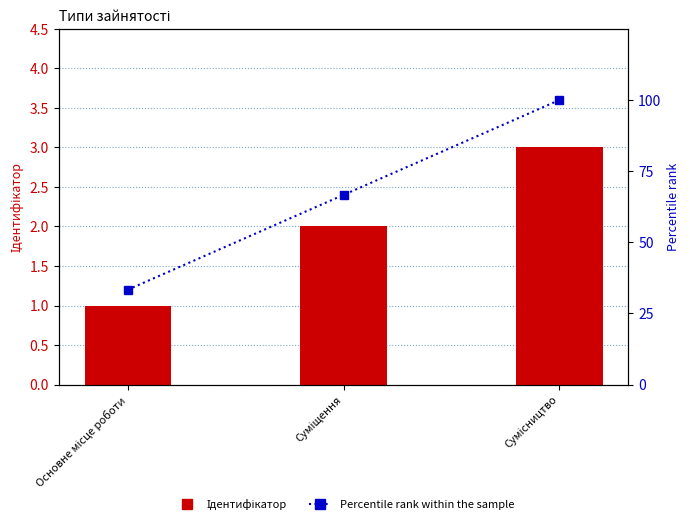

What is the difference between the second highest and minimum values in the Percentile rank within the sample series?

33.3